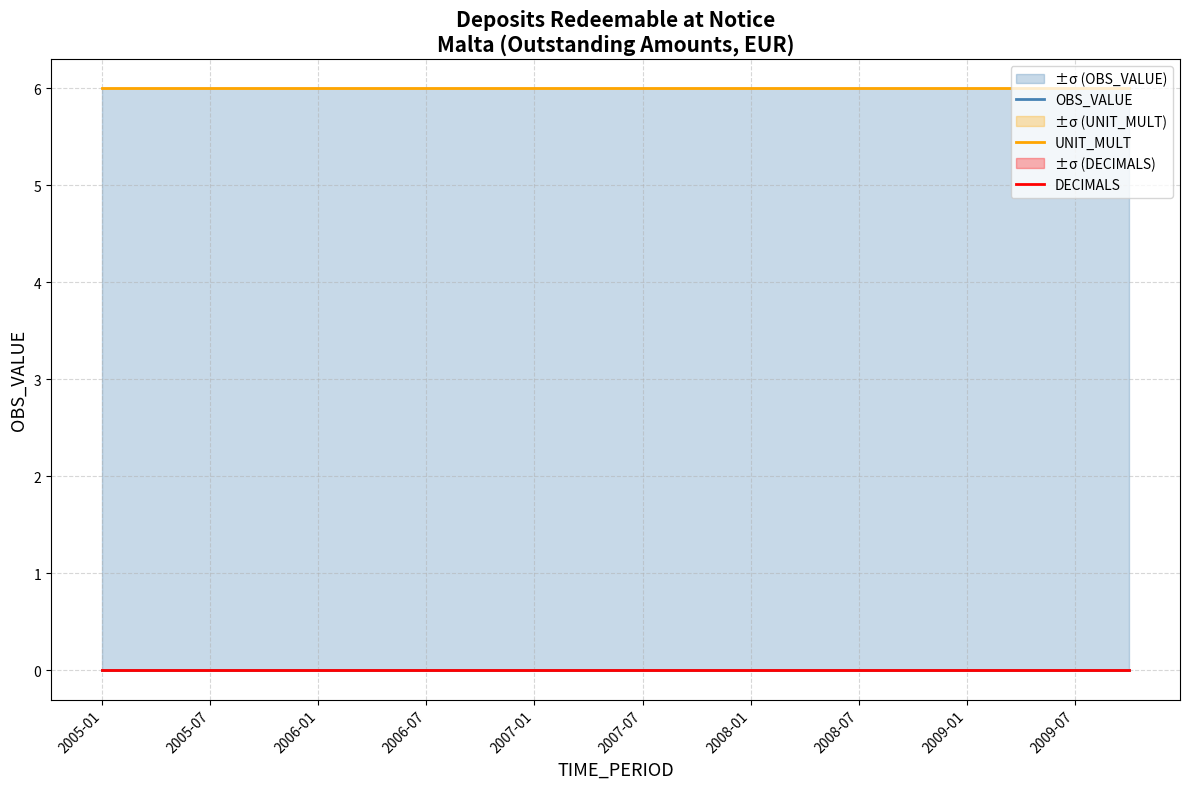

Is it true that UNIT_MULT equals 6 at 19?

True